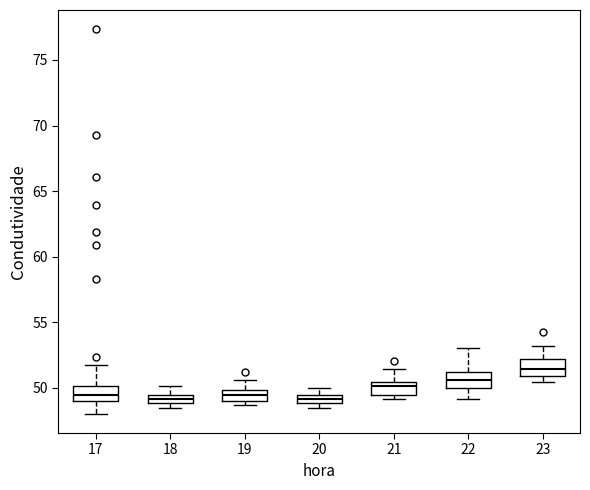

Where does the upper whisker of the box at x = 21 end on the y-axis? The values are not printed on the chart, so give them approximately, as read against the axis.

51.5